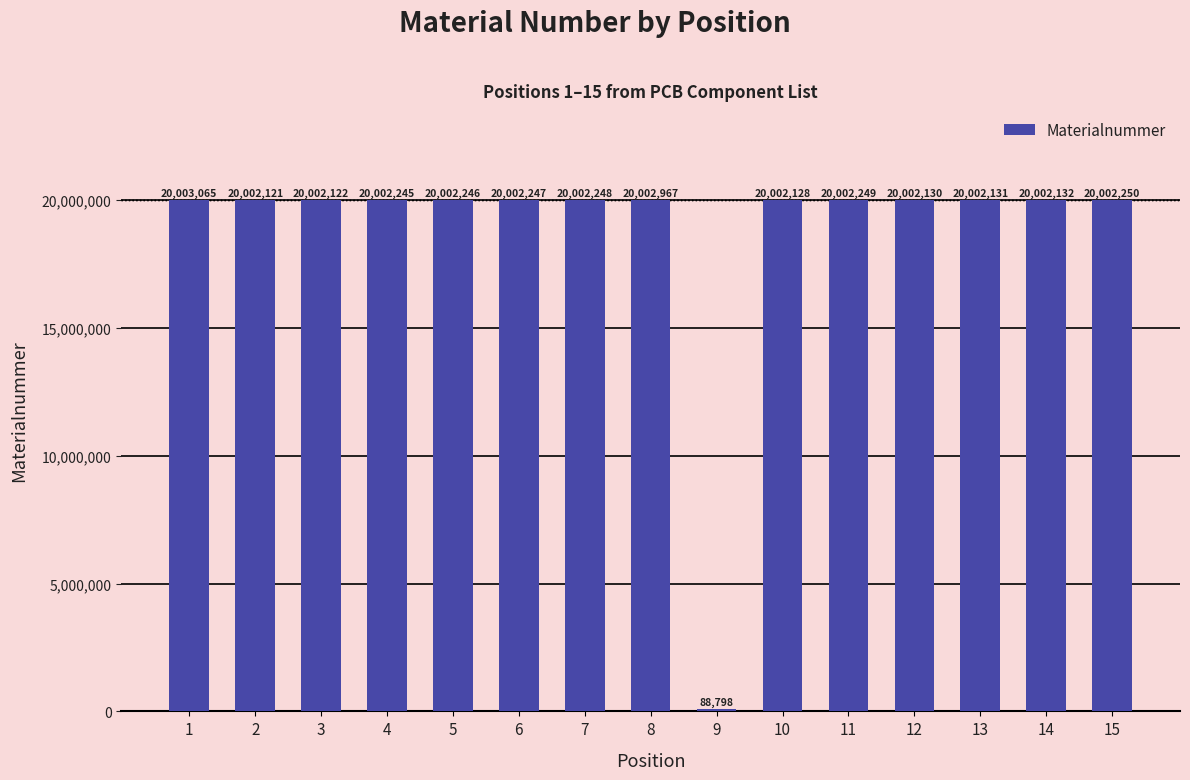

Approximately how many times larger is the value at 11 compared to 2?

1.0